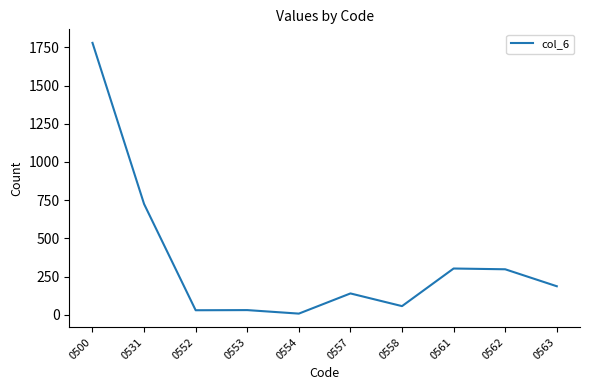

The chart shows a value of 140 at 0557. True or false?

True